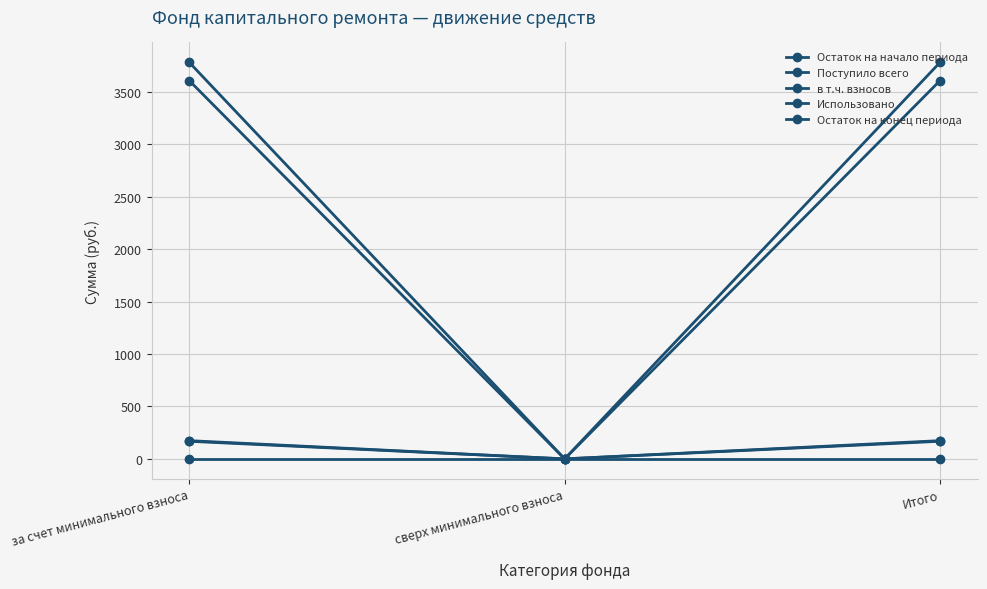

Reading left to right, what are all the values shown in this chart?

Остаток на начало периода: 3606.7	0.0	3606.7
Поступило всего: 173.9	0.0	173.9
в т.ч. взносов: 167.8	0.0	167.8
Использовано: 0.0	0.0	0.0
Остаток на конец периода: 3780.6	0.0	3780.6